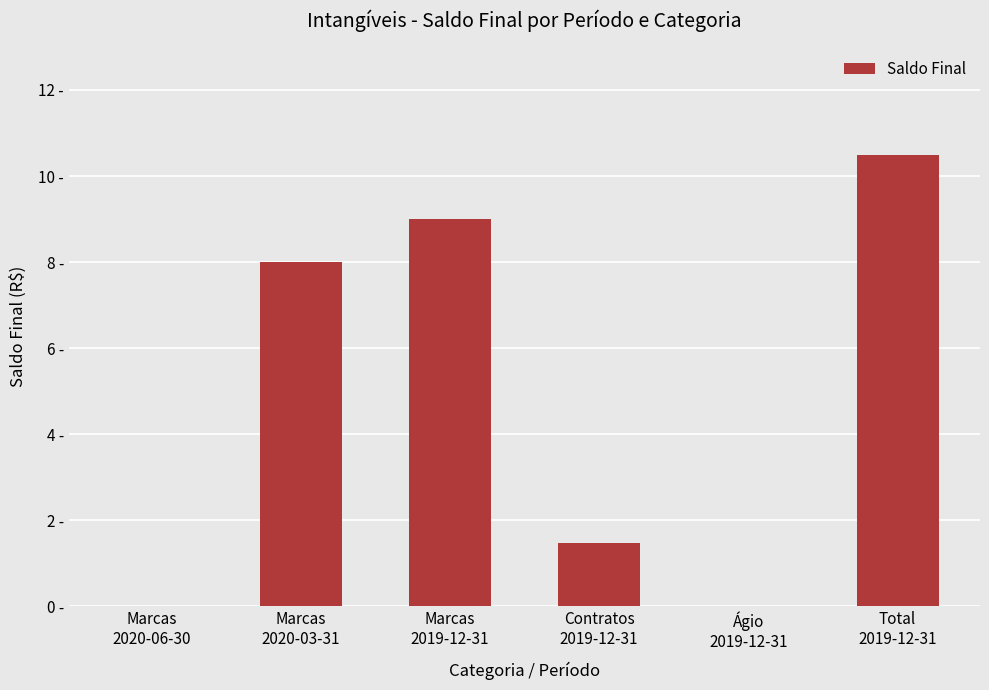

List the labels in order of value, smallest first.

Marcas
2020-06-30, Ágio
2019-12-31, Contratos
2019-12-31, Marcas
2020-03-31, Marcas
2019-12-31, Total
2019-12-31